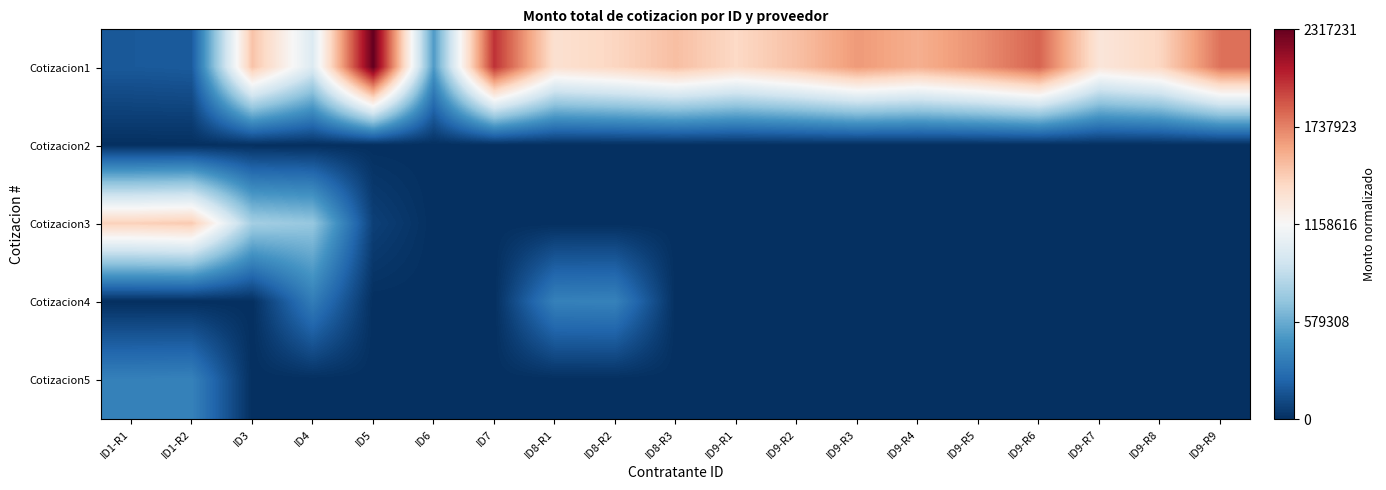

Between ID4 and ID8-R3, which series saw the biggest shift?

Cotizacion3